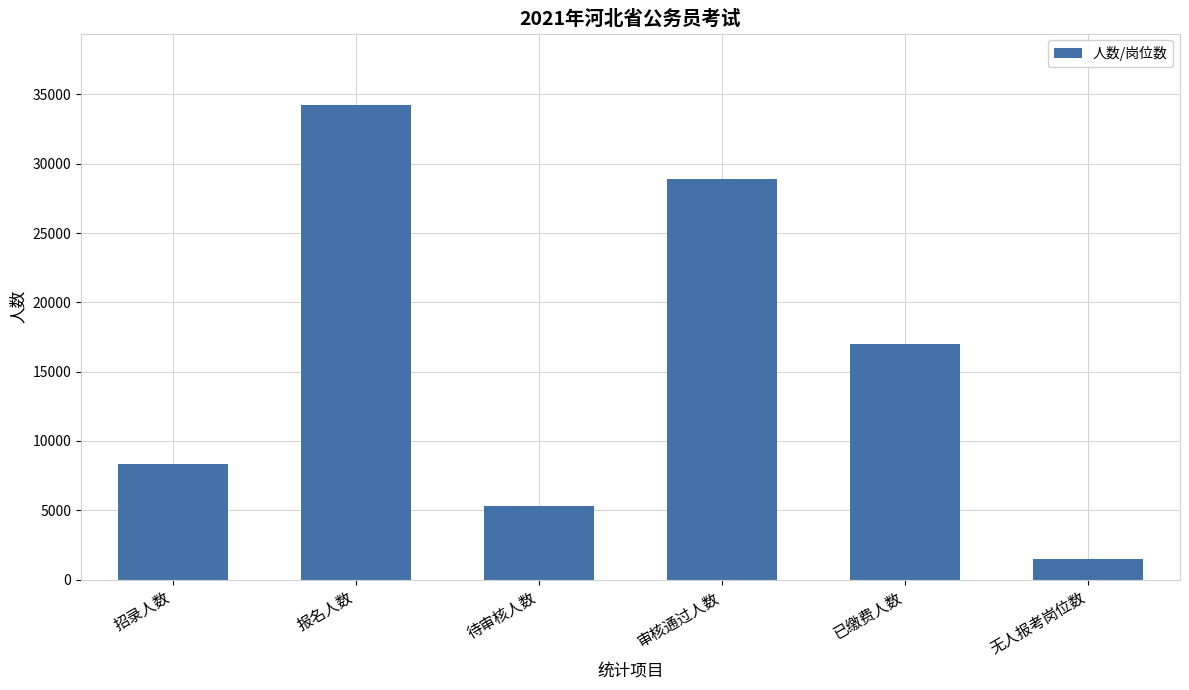

The chart shows a value of 7279 at 审核通过人数. True or false?

False